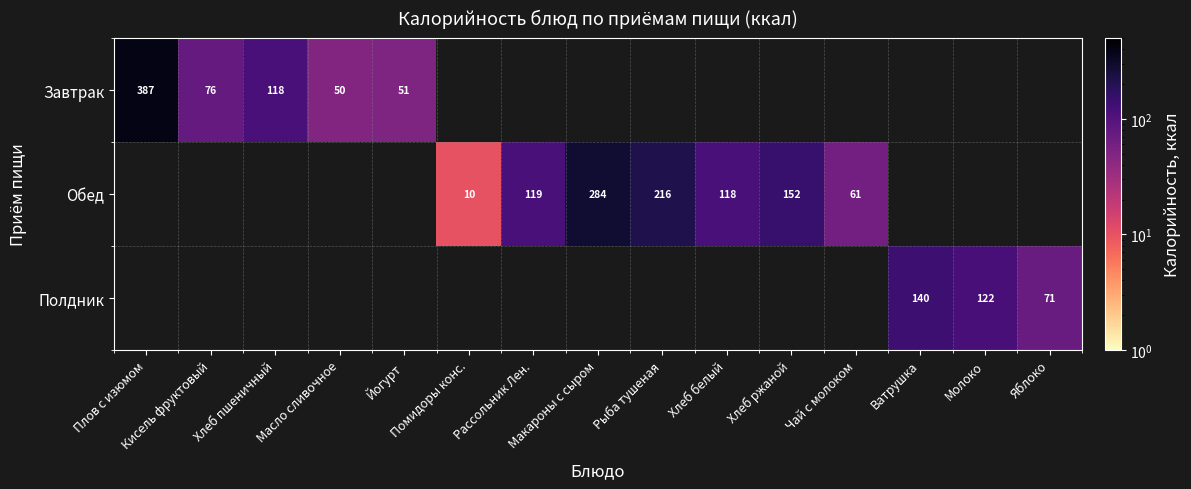

The Полдник series shows 71.0 at Яблоко. True or false?

True